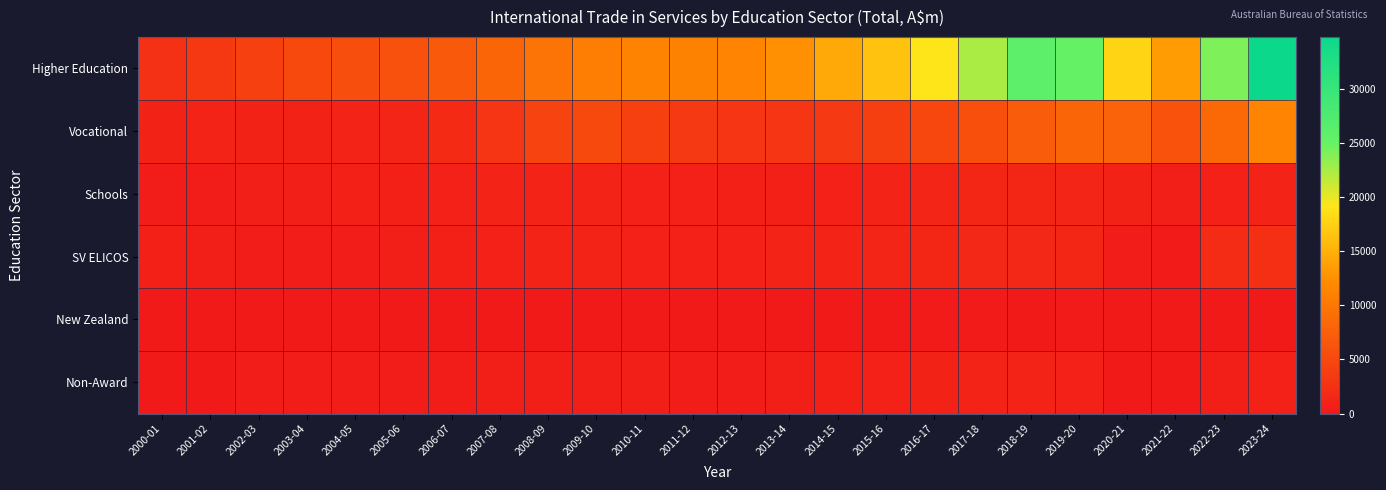

Reading left to right, what are all the values shown in this chart?

Higher Education: 2000-01=2531	2001-02=3323	2002-03=4210	2003-04=5059	2004-05=5597	2005-06=5947	2006-07=6824	2007-08=8131	2008-09=9715	2009-10=10730	2010-11=11237	2011-12=11172	2012-13=11288	2013-14=12549	2014-15=14448	2015-16=16492	2016-17=19160	2017-18=22399	2018-19=25975	2019-20=25269	2020-21=17862	2021-22=13502	2022-23=24068	2023-24=34785
Vocational: 2000-01=955	2001-02=1055	2002-03=1010	2003-04=1006	2004-05=1057	2005-06=1265	2006-07=1841	2007-08=2986	2008-09=4531	2009-10=5114	2010-11=4198	2011-12=3422	2012-13=3003	2013-14=3008	2014-15=3456	2015-16=4013	2016-17=4885	2017-18=5743	2018-19=7070	2019-20=8041	2020-21=7878	2021-22=6098	2022-23=8488	2023-24=11402
Schools: 2000-01=422	2001-02=538	2002-03=609	2003-04=703	2004-05=755	2005-06=777	2006-07=893	2007-08=1101	2008-09=1178	2009-10=1074	2010-11=941	2011-12=817	2012-13=775	2013-14=792	2014-15=913	2015-16=1078	2016-17=1241	2017-18=1408	2018-19=1450	2019-20=1317	2020-21=986	2021-22=648	2022-23=850	2023-24=1216
SV ELICOS: 2000-01=765	2001-02=688	2002-03=479	2003-04=508	2004-05=520	2005-06=606	2006-07=763	2007-08=887	2008-09=1065	2009-10=1049	2010-11=892	2011-12=816	2012-13=893	2013-14=1066	2014-15=1199	2015-16=1287	2016-17=1436	2017-18=1566	2018-19=1600	2019-20=1430	2020-21=372	2021-22=229	2022-23=1983	2023-24=2387
New Zealand: 2000-01=65	2001-02=78	2002-03=87	2003-04=87	2004-05=91	2005-06=93	2006-07=114	2007-08=146	2008-09=182	2009-10=198	2010-11=190	2011-12=179	2012-13=154	2013-14=147	2014-15=170	2015-16=193	2016-17=219	2017-18=238	2018-19=203	2019-20=263	2020-21=192	2021-22=129	2022-23=158	2023-24=174
Non-Award: 2000-01=0	2001-02=153	2002-03=329	2003-04=373	2004-05=430	2005-06=458	2006-07=504	2007-08=600	2008-09=613	2009-10=601	2010-11=580	2011-12=534	2012-13=542	2013-14=711	2014-15=814	2015-16=845	2016-17=971	2017-18=1025	2018-19=1048	2019-20=834	2020-21=140	2021-22=104	2022-23=650	2023-24=868